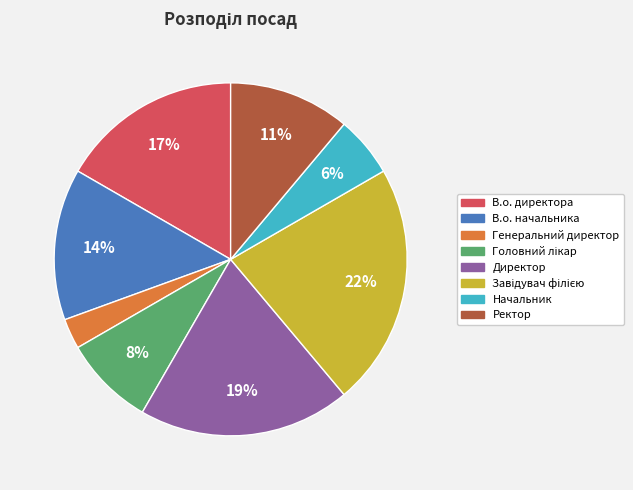

What is the ratio of the value at Начальник to the value at В.о. начальника?

0.4